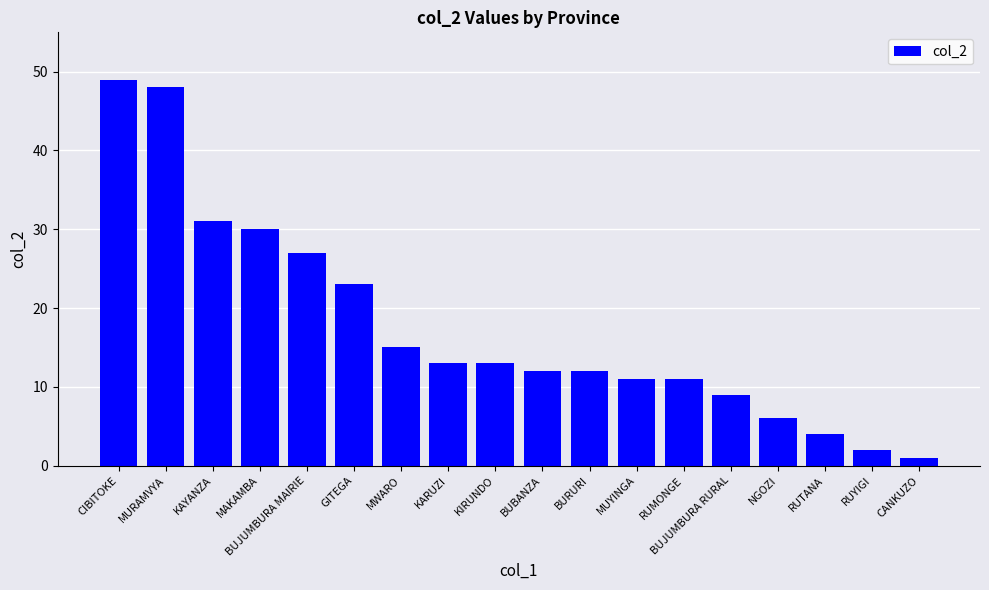

What is the label of the 8th bar from the left?

KARUZI